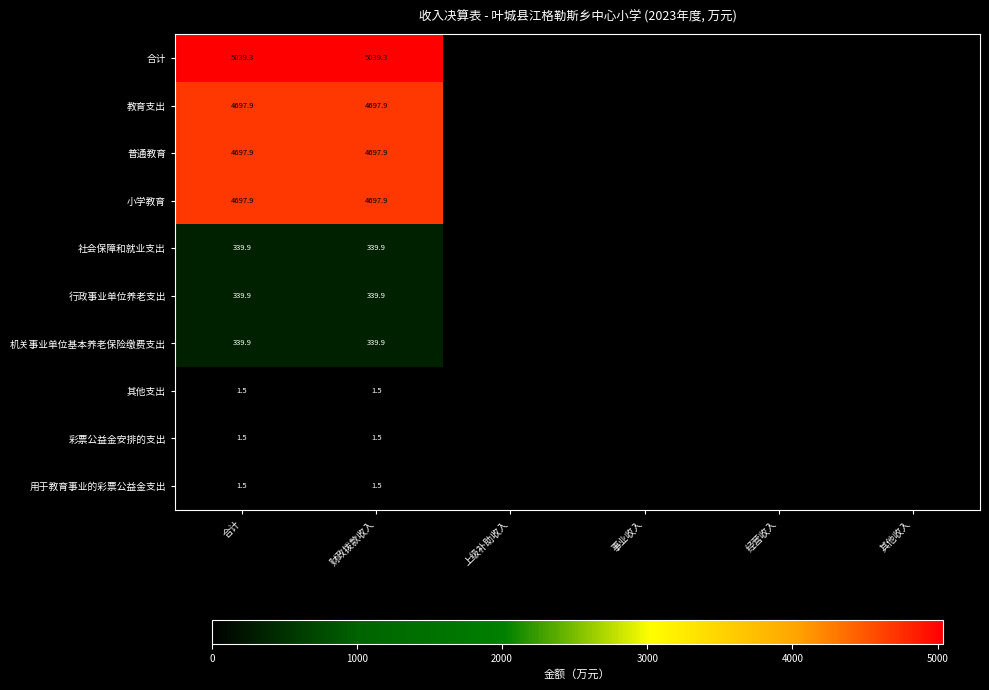

What is the total value across all series at 财政拨款收入?

20157.2